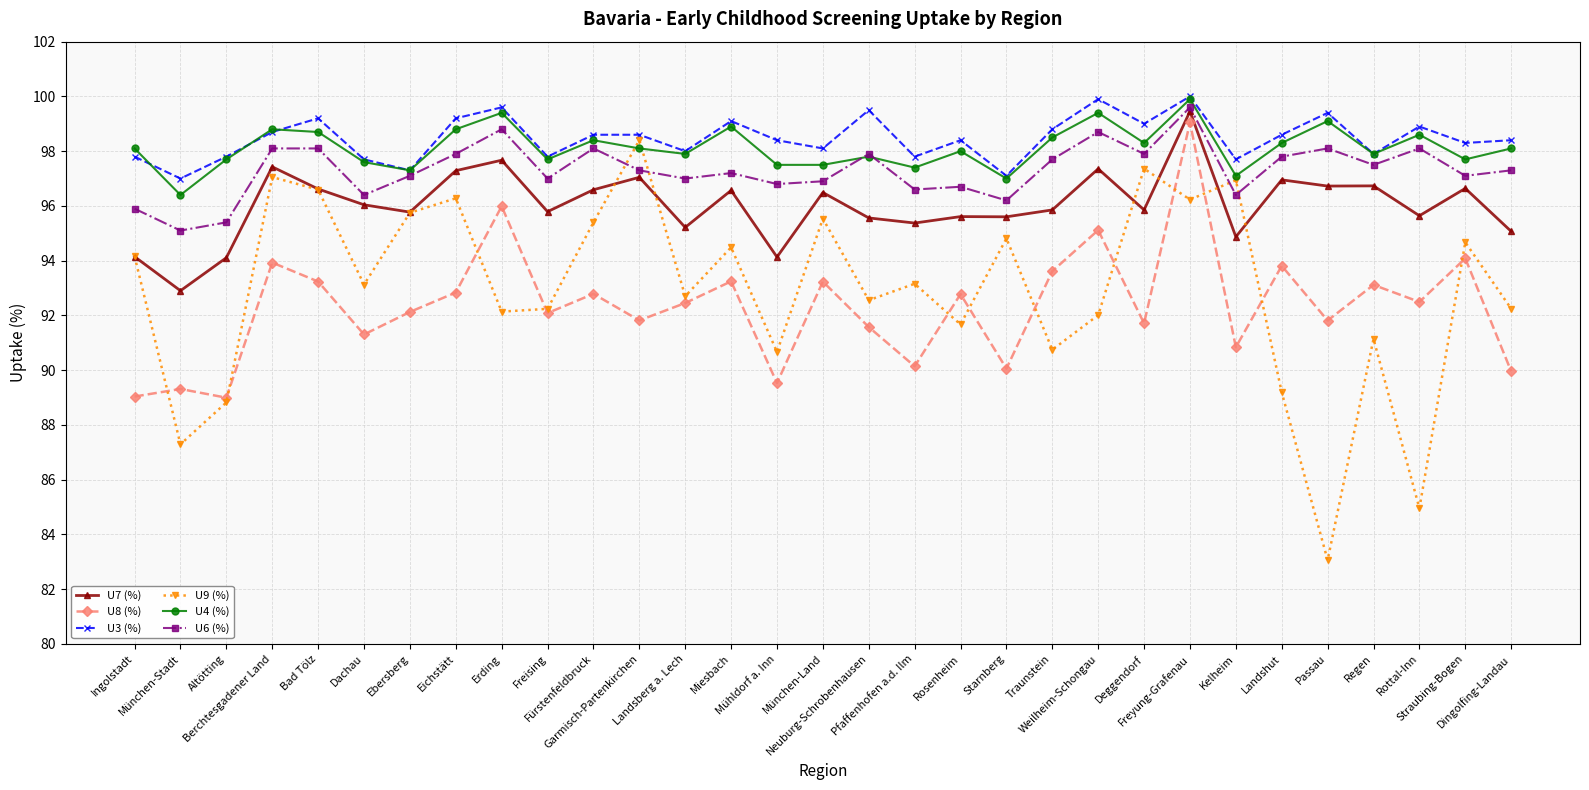

Is it true that U7 (%) equals 95.6 at Neuburg-Schrobenhausen?

True